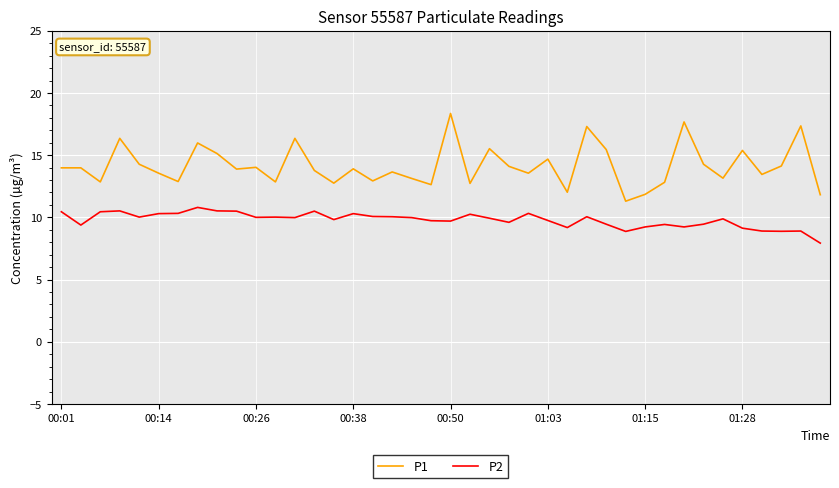

True or false: P2 and P1 intersect in this chart.

False